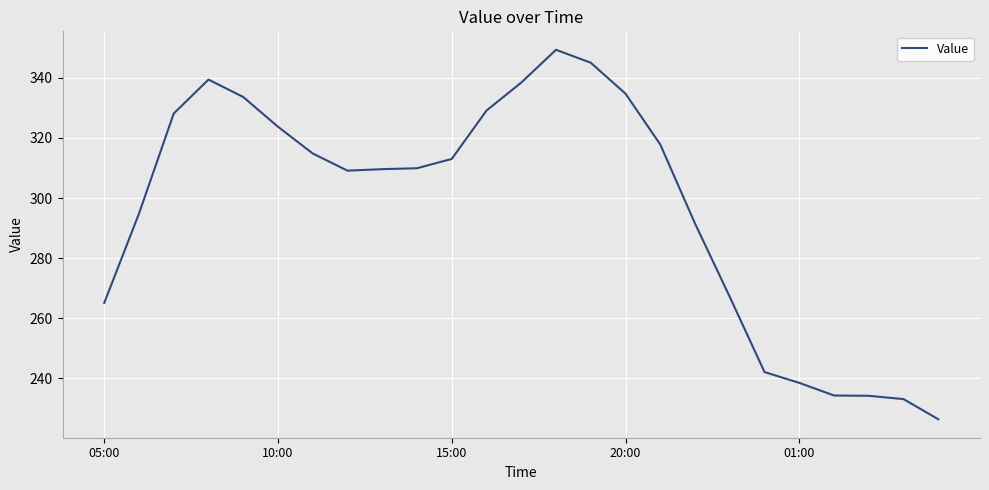

What is the difference between the maximum and minimum values?

122.9